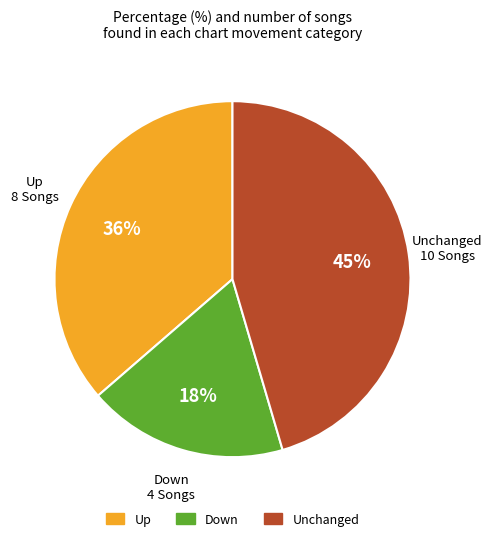

Rank the categories by value from highest to lowest.

Unchanged, Up, Down